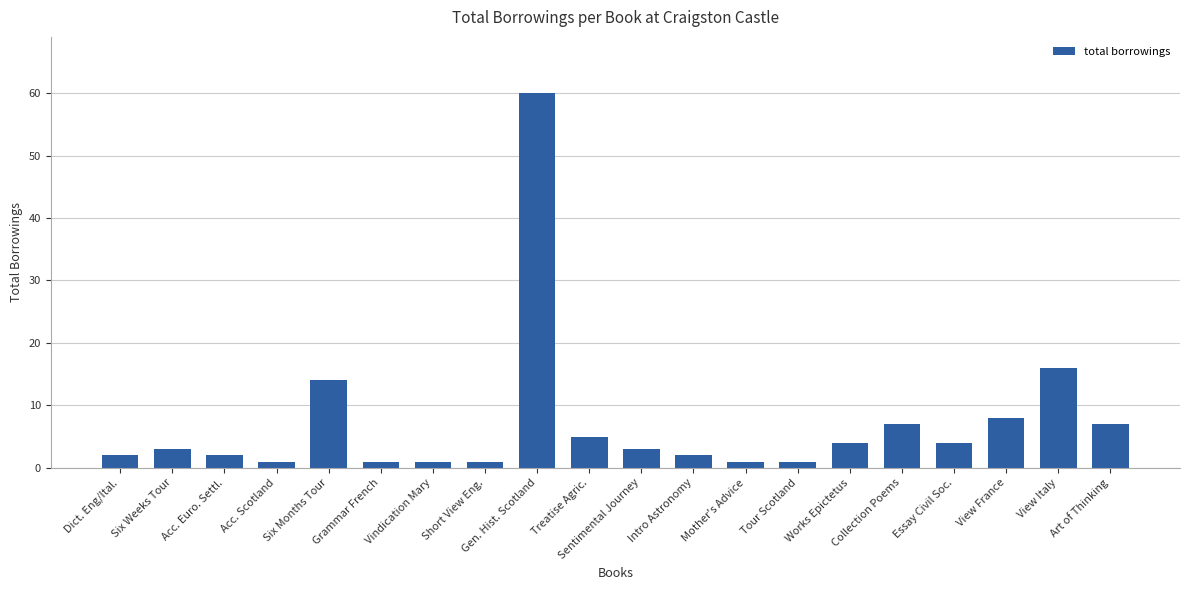

What is the difference between the maximum and second lowest values?

59